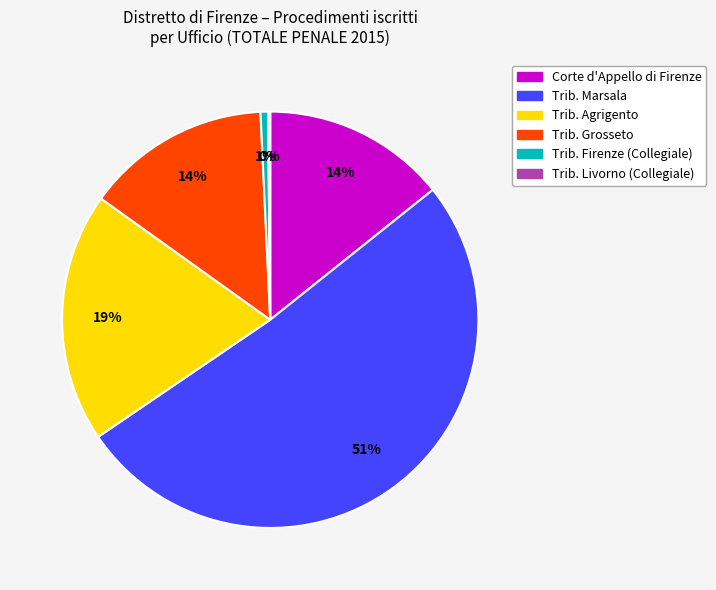

To the nearest percent, what is the average slice percentage?

17%